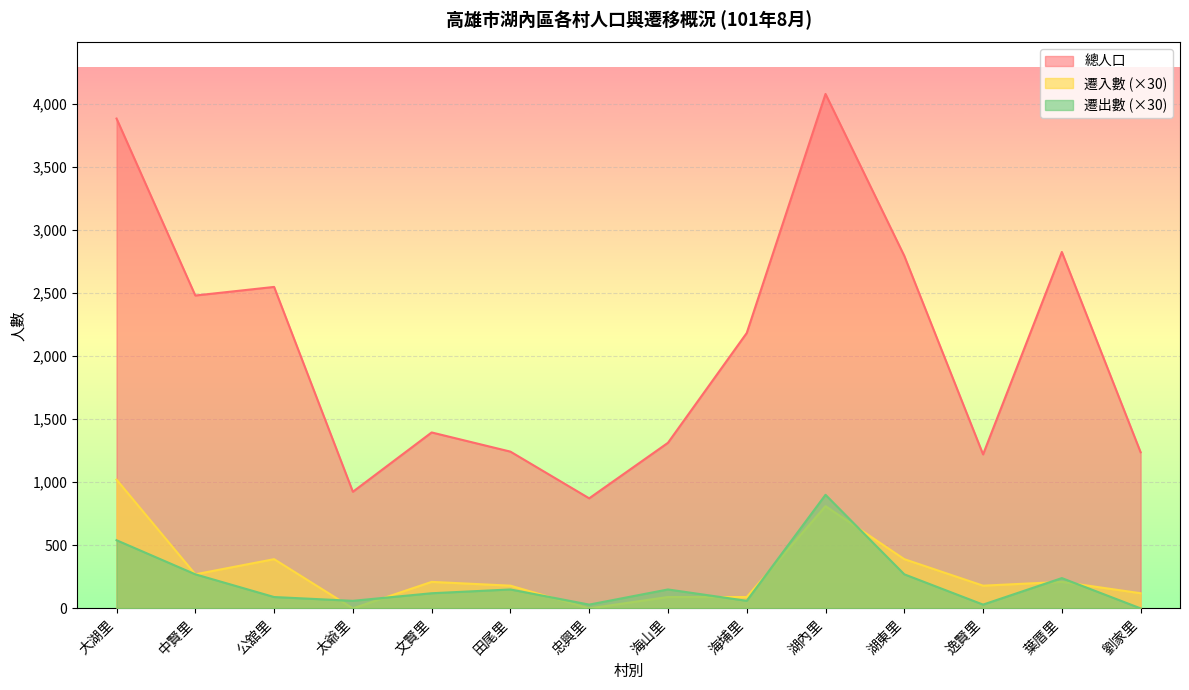

What are all the series names shown in the legend?

總人口, 遷入數 (×30), 遷出數 (×30)